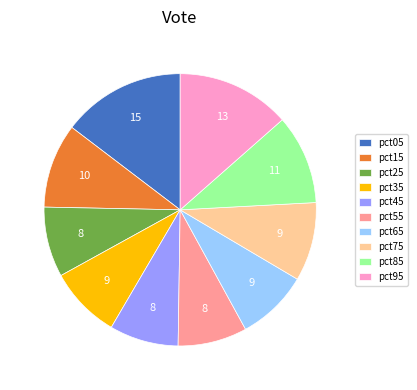

The pct85 slice represents 22% of the pie. True or false?

False